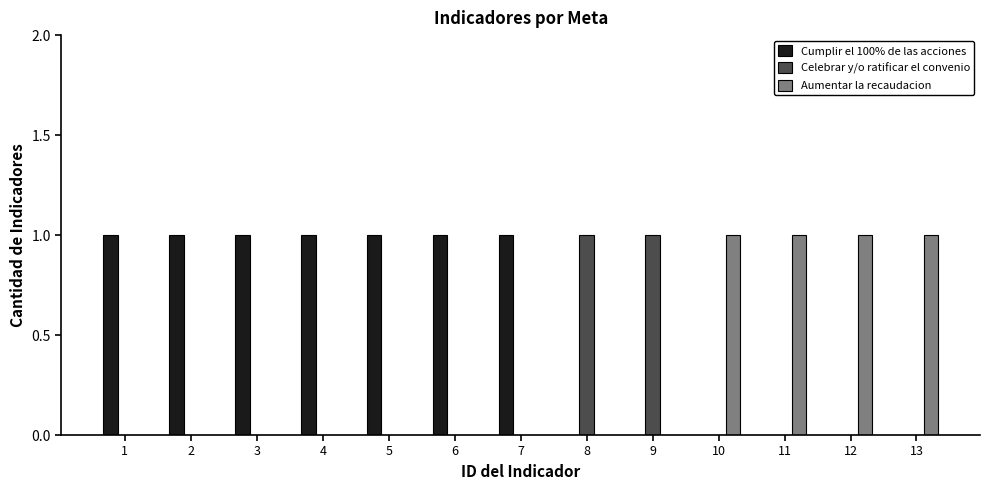

Reading left to right, list all the values displayed in this chart.

Cumplir el 100% de las acciones: 1=1	2=1	3=1	4=1	5=1	6=1	7=1	8=0	9=0	10=0	11=0	12=0	13=0
Celebrar y/o ratificar el convenio: 1=0	2=0	3=0	4=0	5=0	6=0	7=0	8=1	9=1	10=0	11=0	12=0	13=0
Aumentar la recaudacion: 1=0	2=0	3=0	4=0	5=0	6=0	7=0	8=0	9=0	10=1	11=1	12=1	13=1